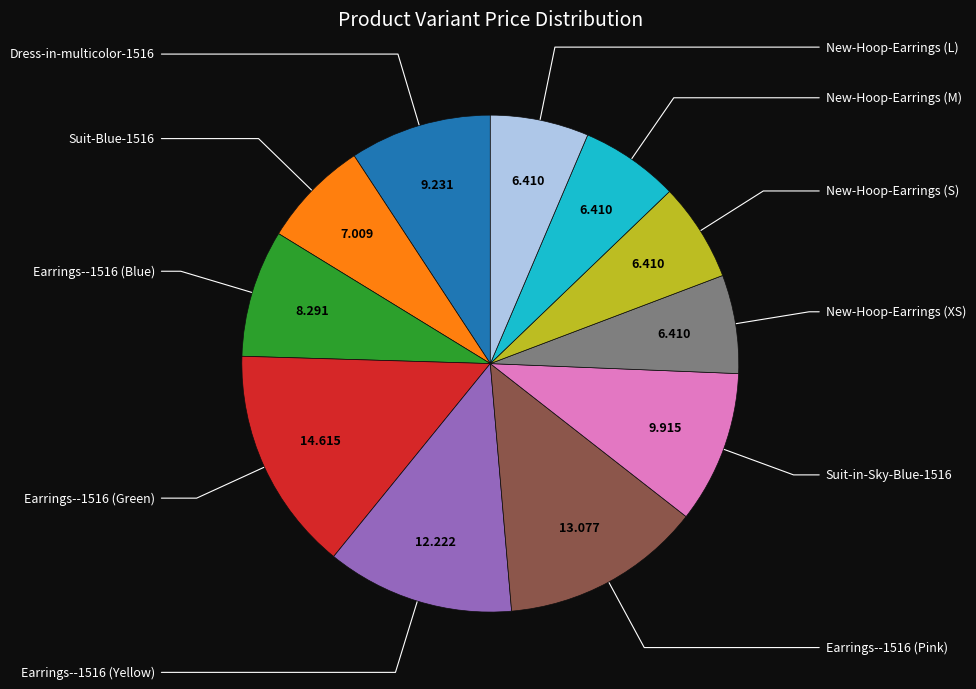

Is there any slice that represents more than half of the pie?

No